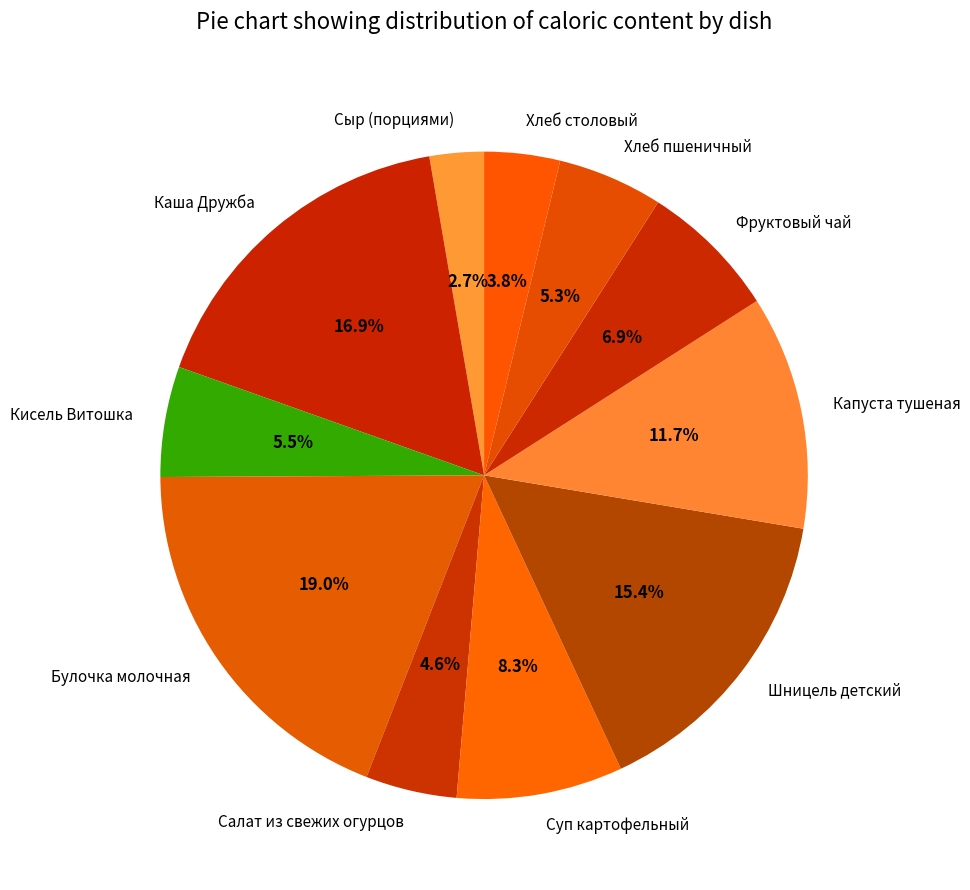

Which category has the biggest portion of the pie?

Булочка молочная